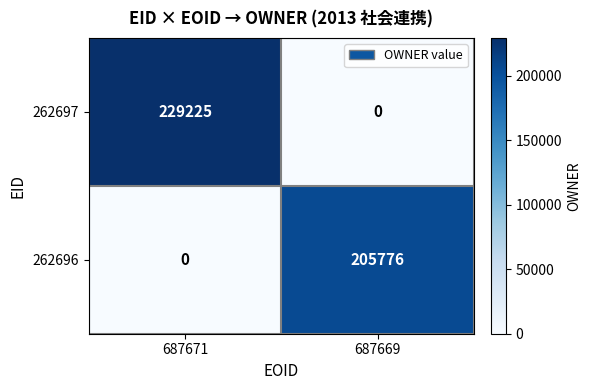

Count the number of data series in this chart.

2